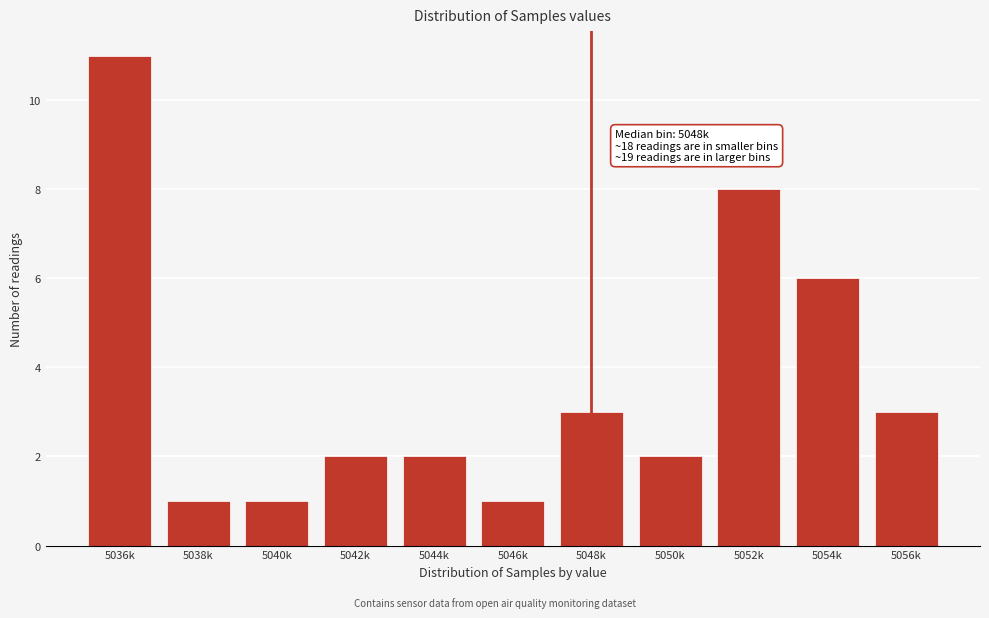

Reading right to left, list all the values displayed in this chart.

5056k=3	5054k=6	5052k=8	5050k=2	5048k=3	5046k=1	5044k=2	5042k=2	5040k=1	5038k=1	5036k=11